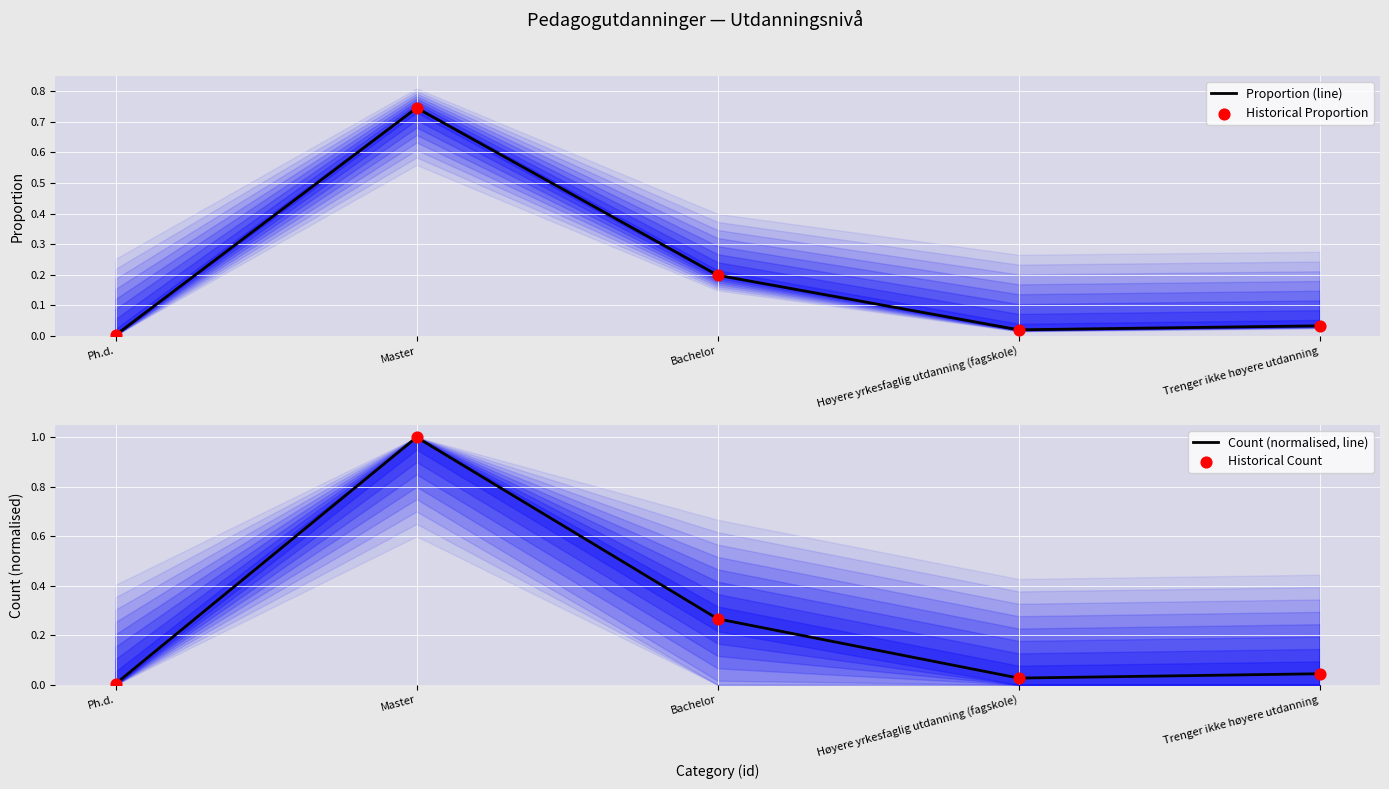

Which series has the widest spread of Y values?

Count (normalised, line)